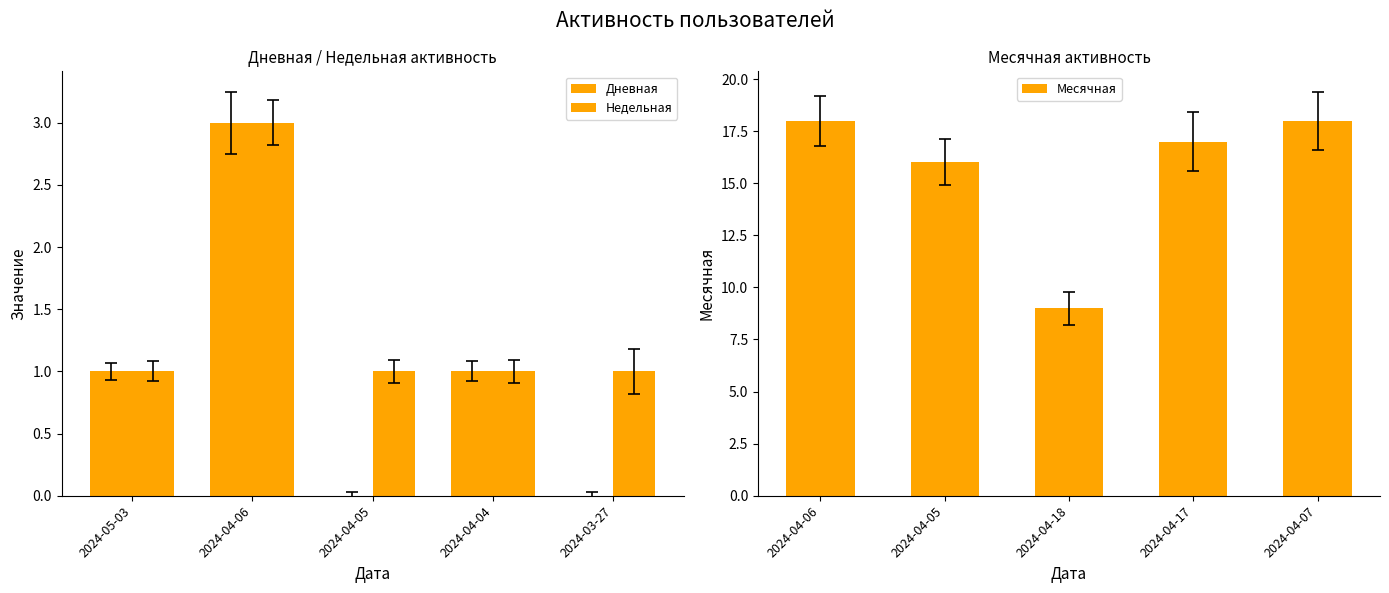

How many data points in Дневная are less than 1?

2